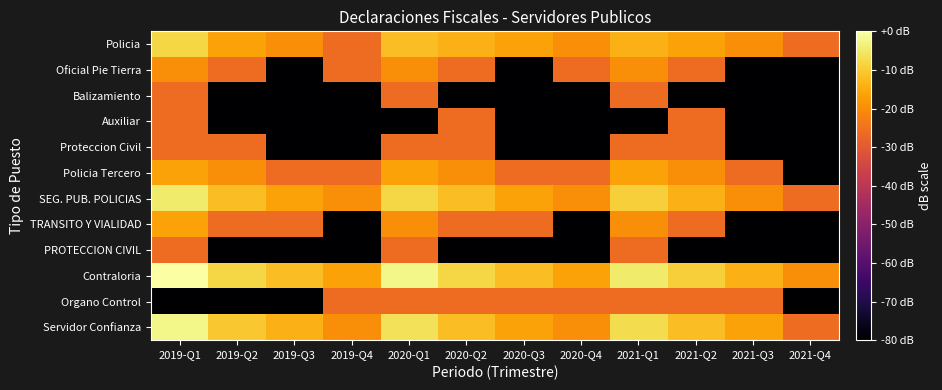

Which series has the widest spread of values?

Policia Tercero